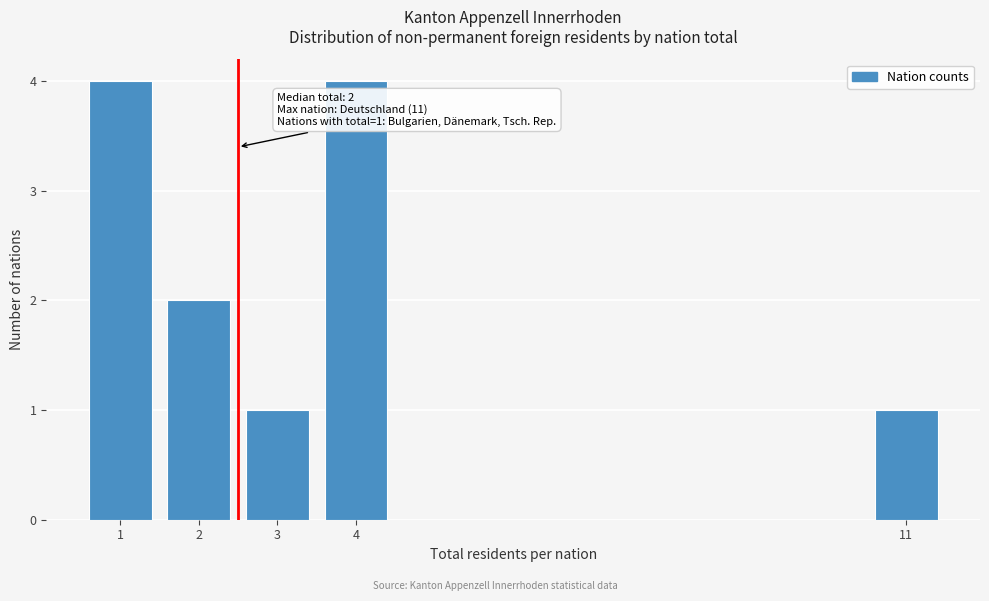

Reading right to left, list all the values displayed in this chart.

11=1	4=4	3=1	2=2	1=4